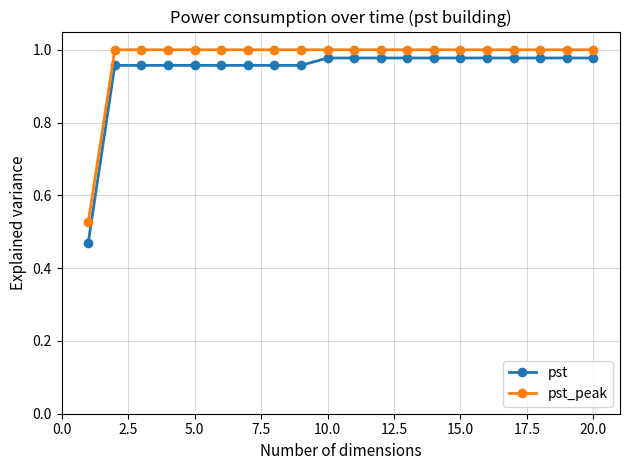

How many lines are shown in the chart?

2